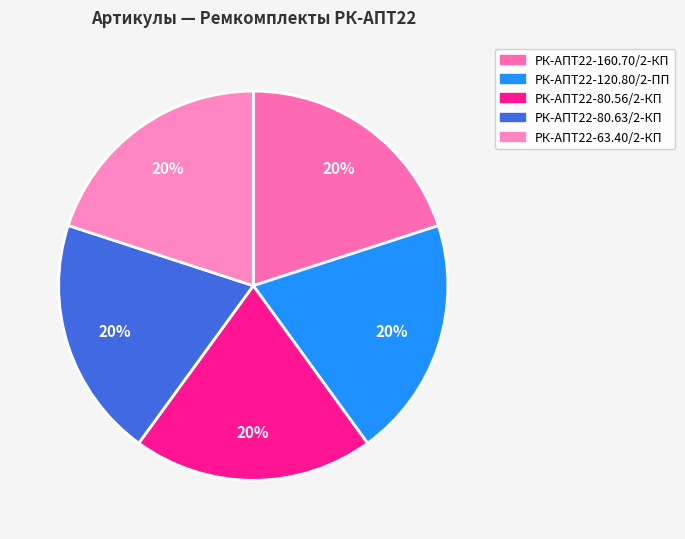

Does any single category account for the majority?

No